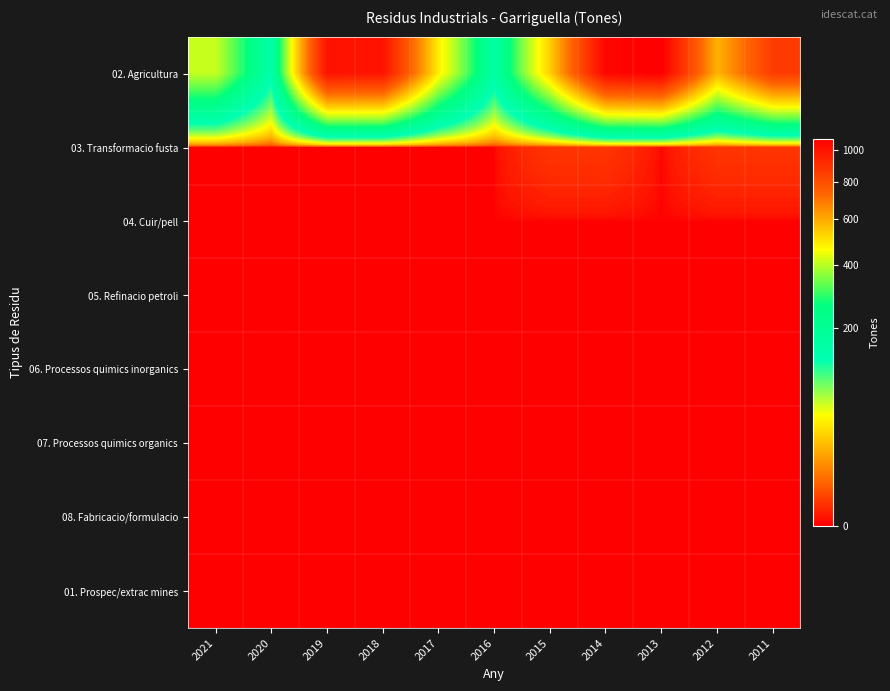

Between 2017 and 2019, which is larger?

2019